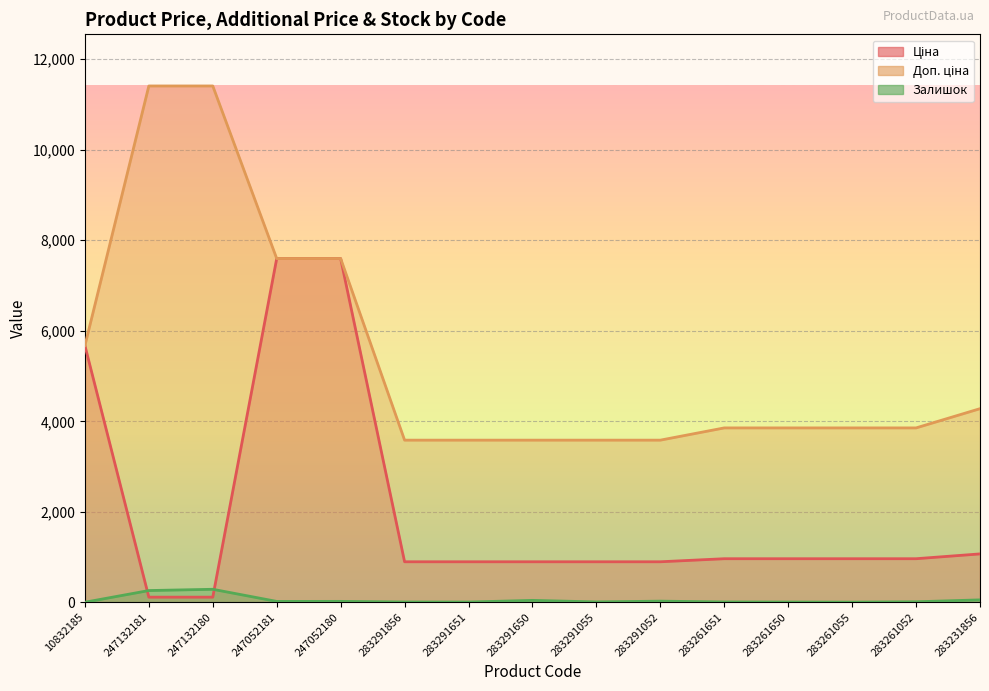

At which category is the sum across all series the highest?

247052180